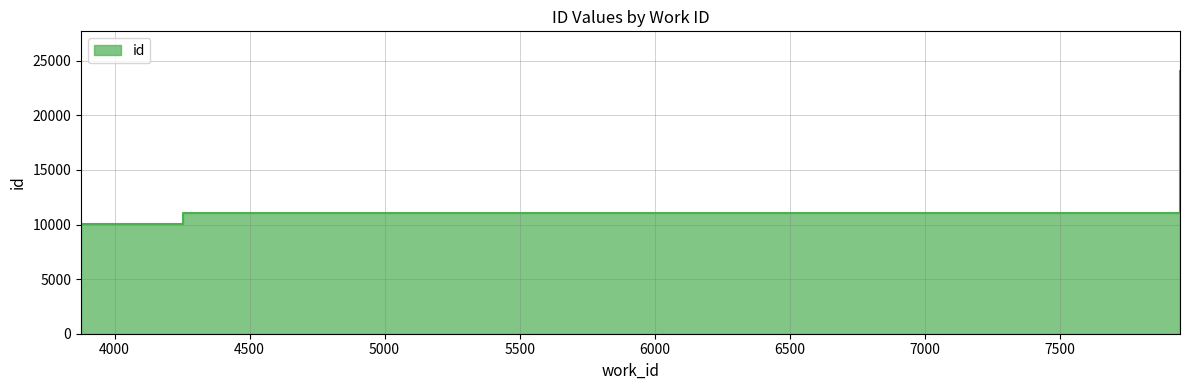

At which category does the chart reach its peak across all series?

7945